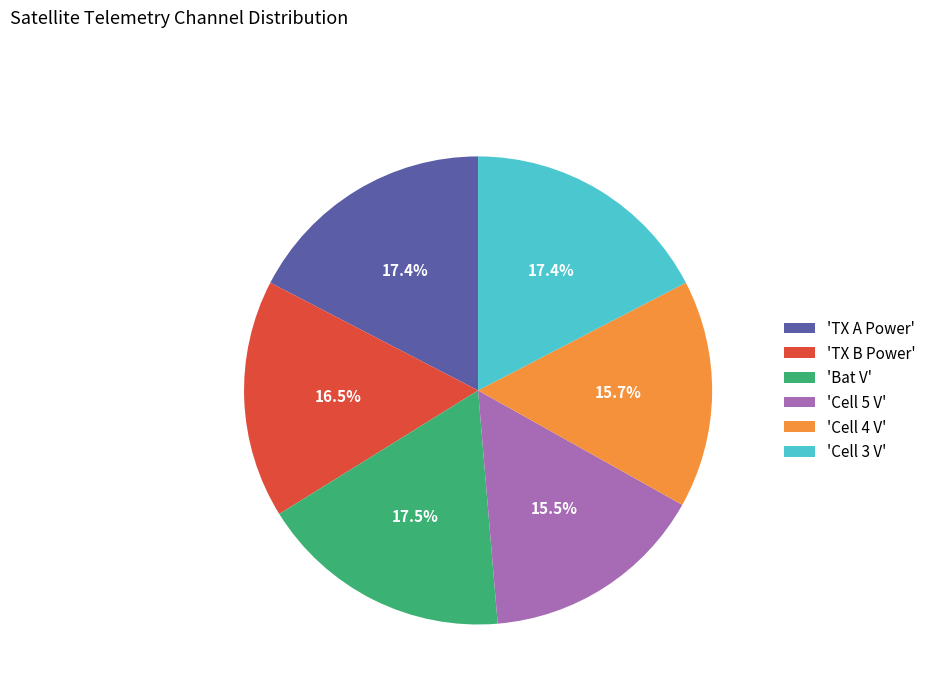

How many segments does this pie chart have?

6